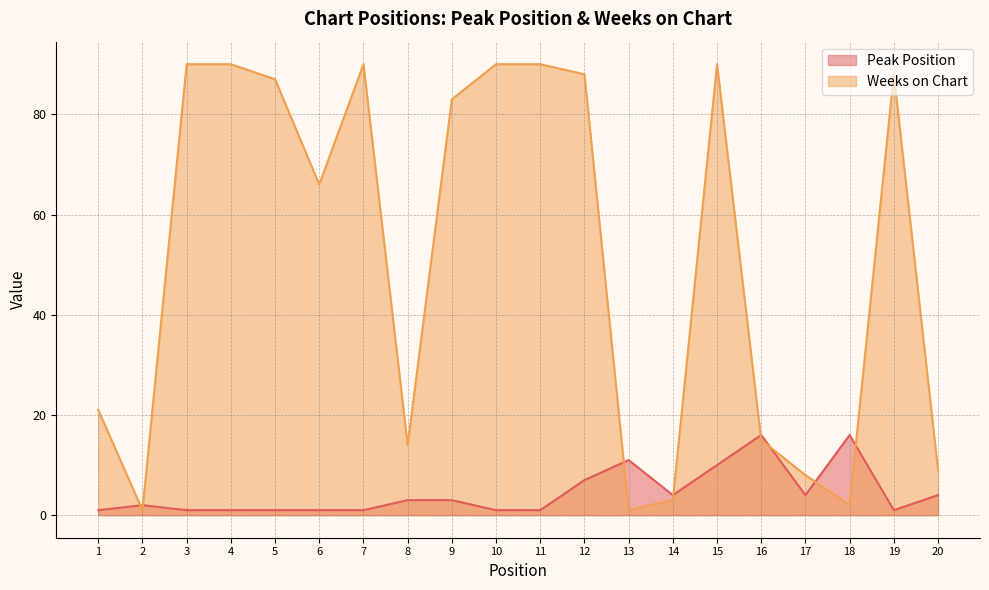

What is the highest value of the Peak Position series?

16